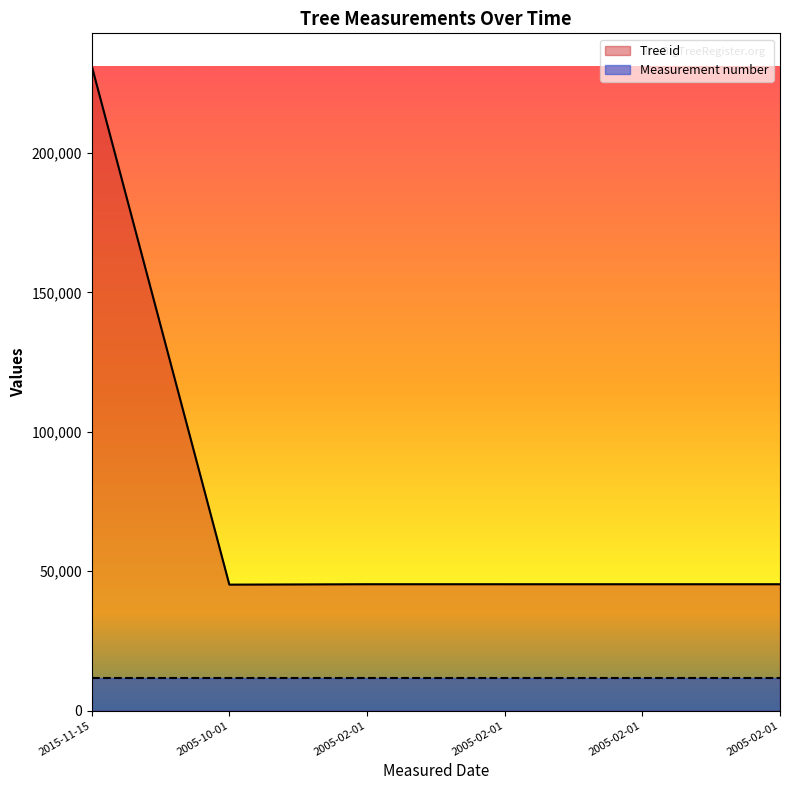

Reading left to right, transcribe all the data shown in this chart.

231375	45177	45324	45323	45321	45322